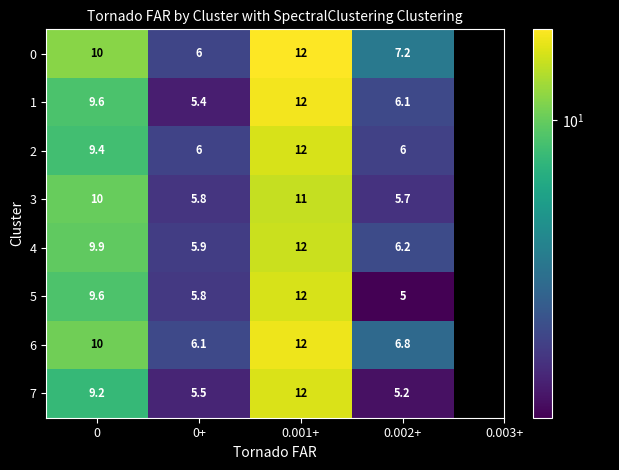

At which category does the chart reach its minimum across all series?

0.002+